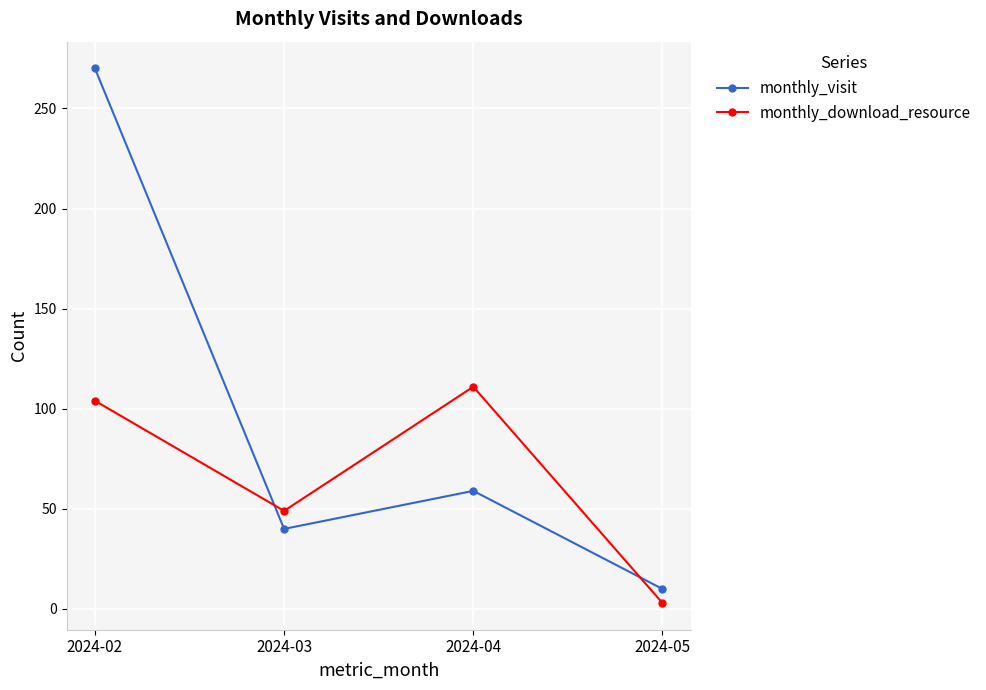

Which series ends up on top after the final intersection of monthly_visit and monthly_download_resource?

monthly_visit